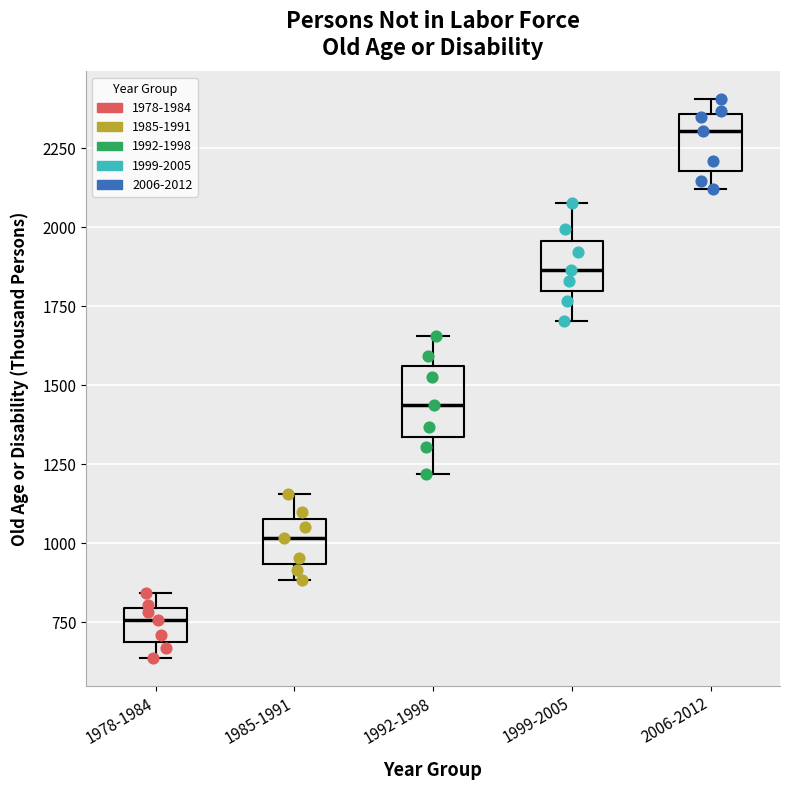

Which box's median line is the lowest?

1978-1984